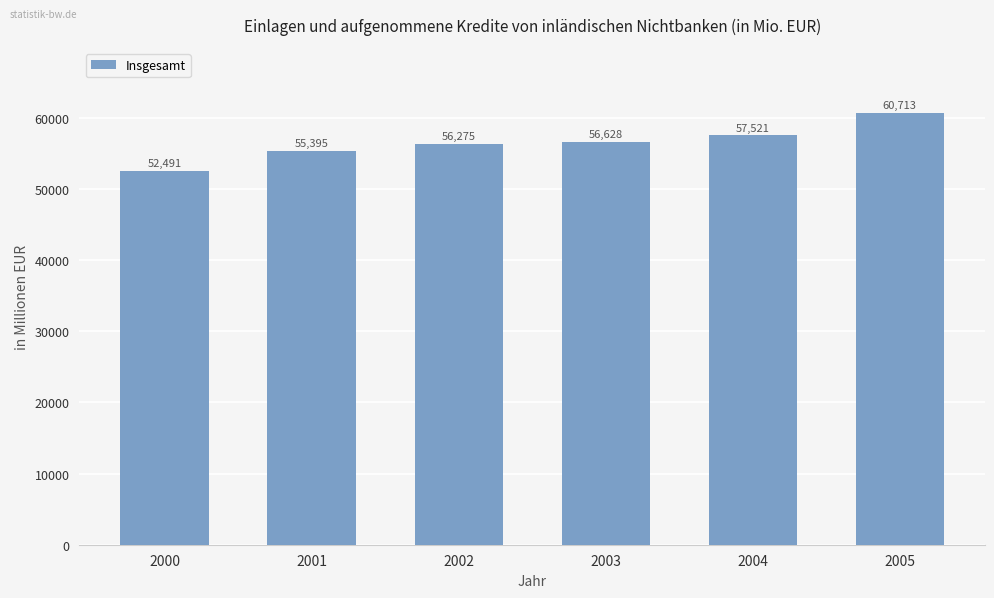

What is the difference between the values at 2005 and 2001?

5318